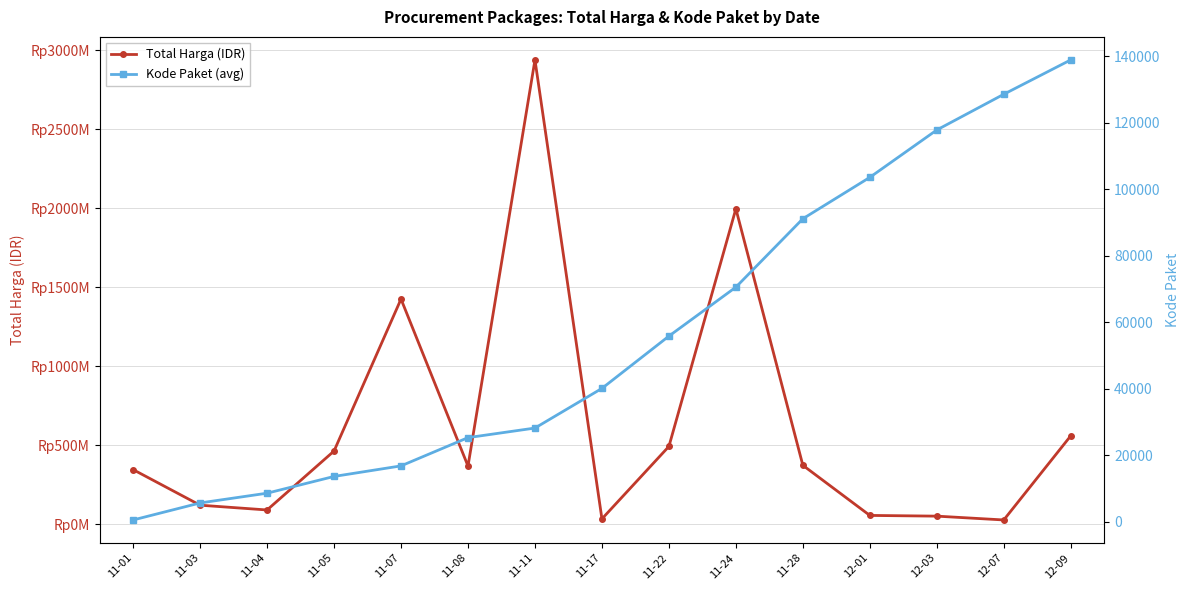

What position from the left is 12-03?

13